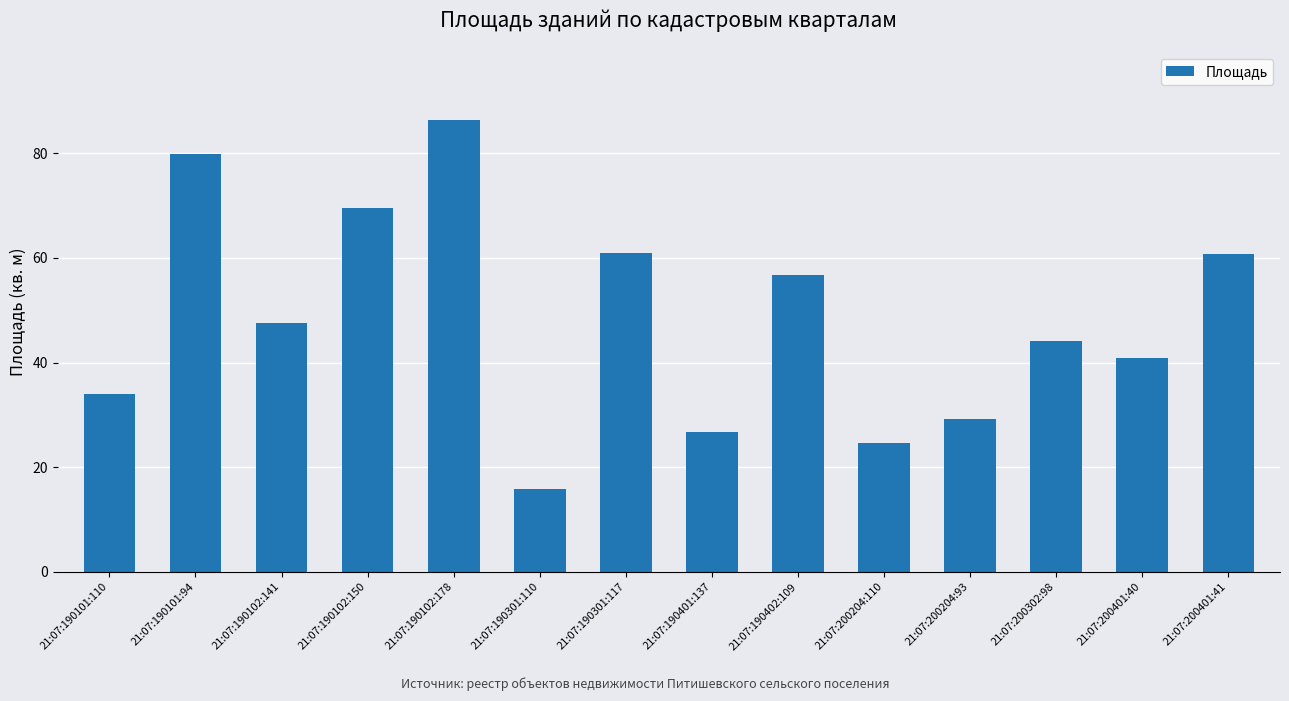

What is the label of the 4th bar from the left?

21:07:190102:150